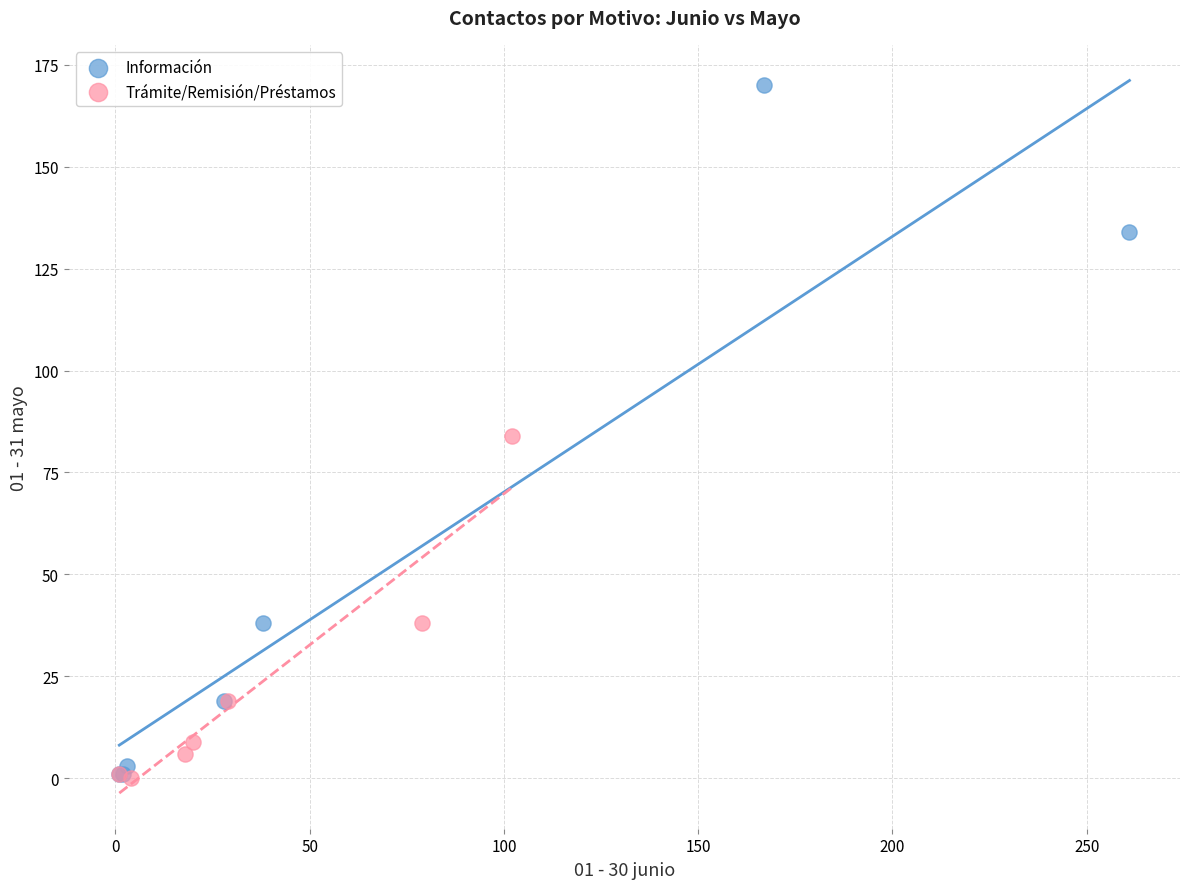

Which series contains the highest Y value?

Información